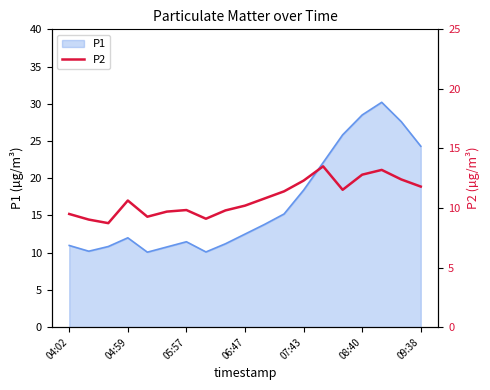

The P1 series shows 10.2 at 07:43. True or false?

False